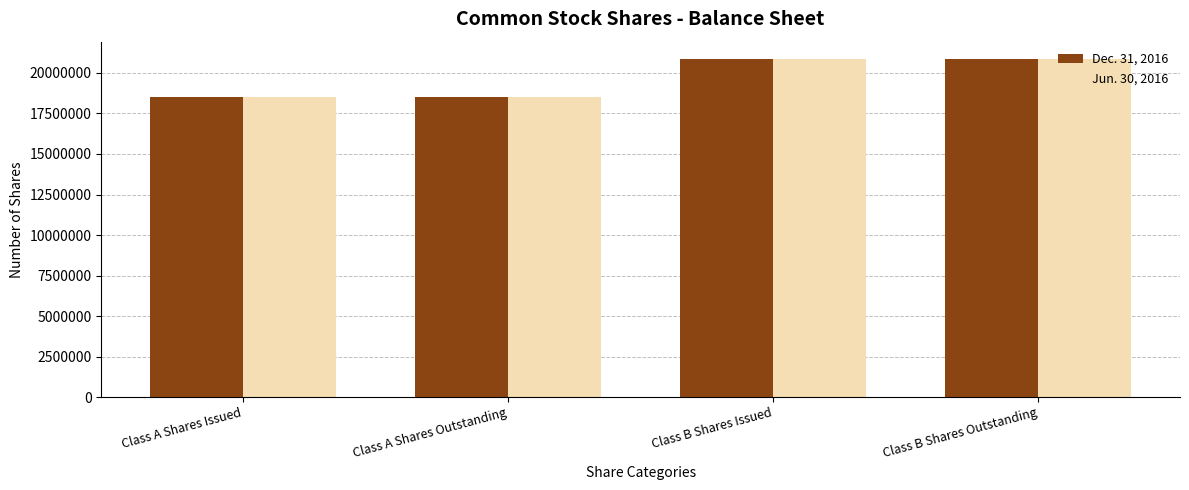

How many groups of bars are there?

4